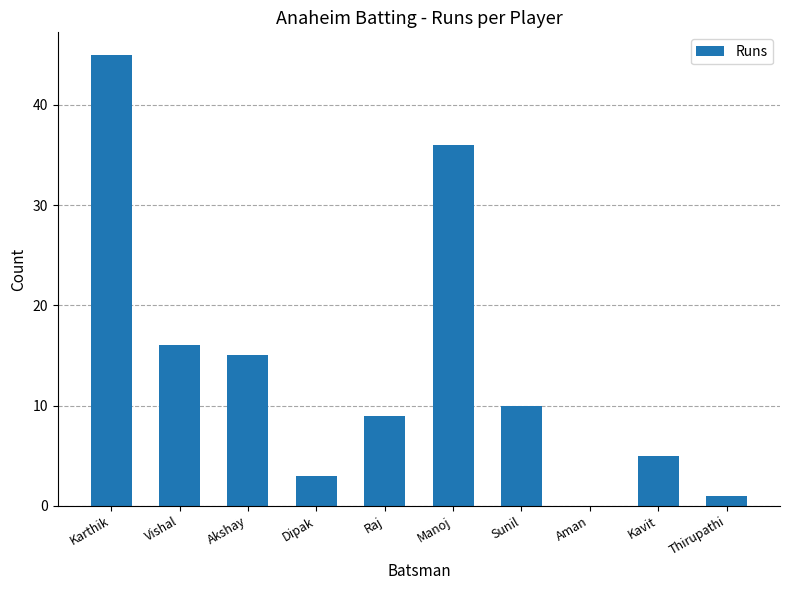

At which category does the chart reach its peak across all series?

Karthik